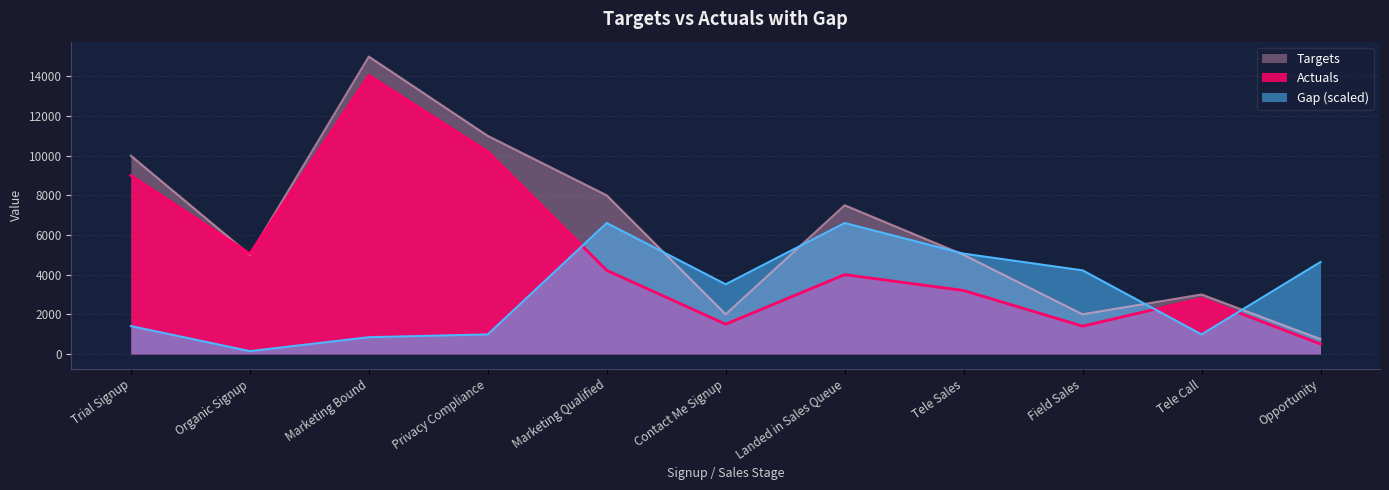

What are all the series names shown in the legend?

Targets, Actuals, Gap (scaled)